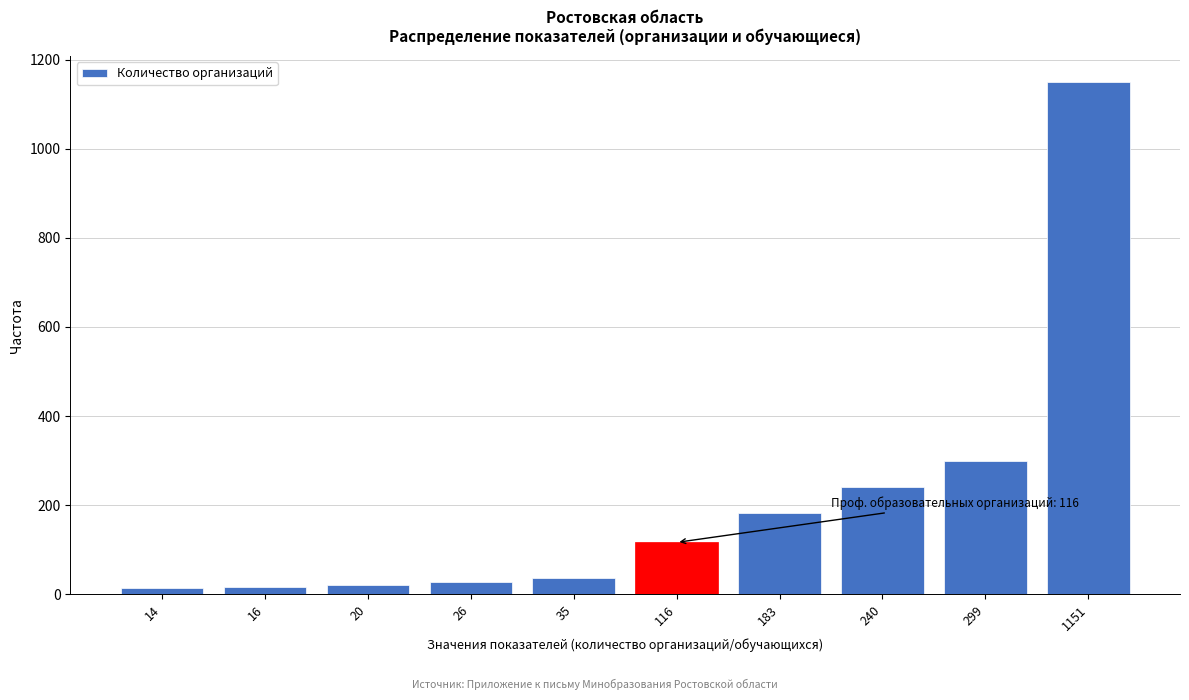

Is it true that the value at 240 is 240?

True